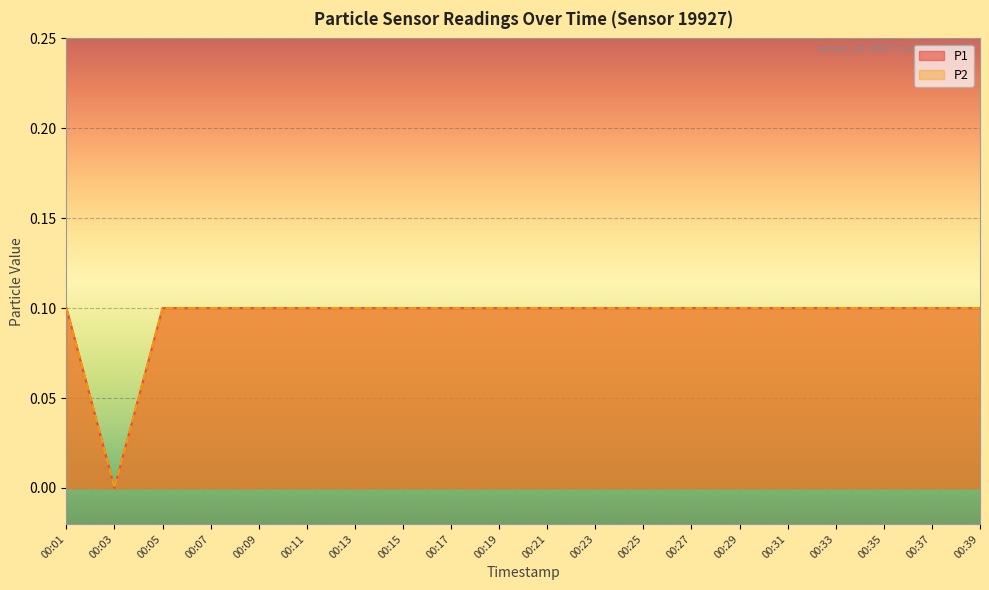

What is the approximate value of P1 at 00:37?

0.1